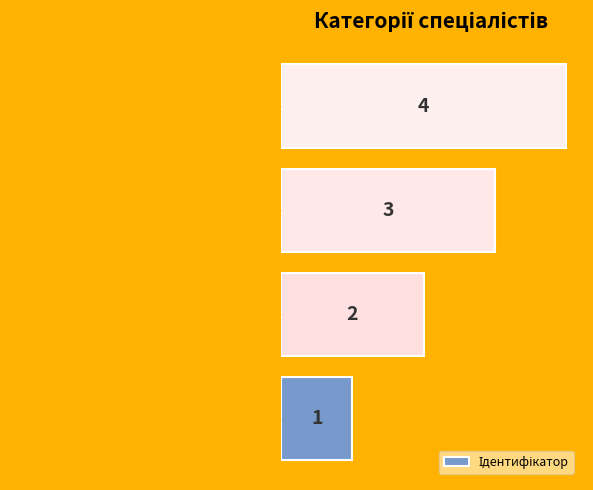

Count the number of categories in the chart.

4